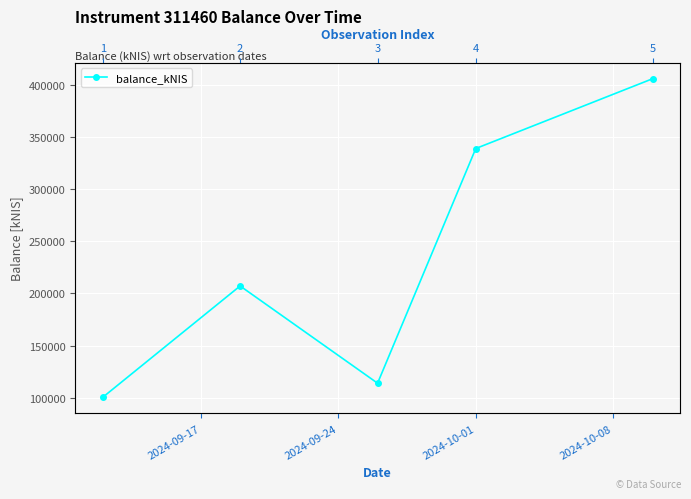

Does the chart display data point markers on the line(s)?

Yes